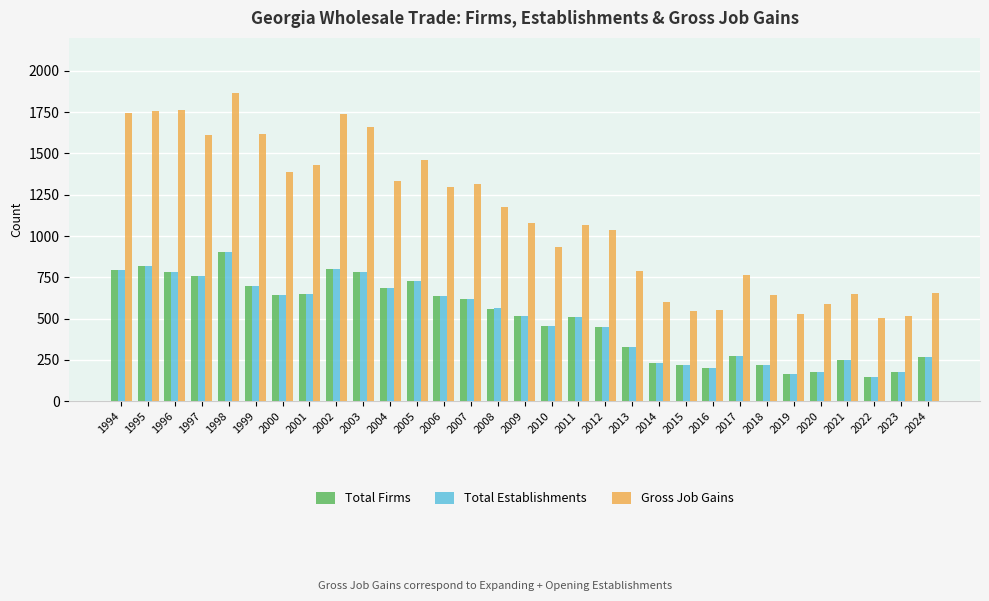

Which series has the largest range (max minus min)?

Gross Job Gains